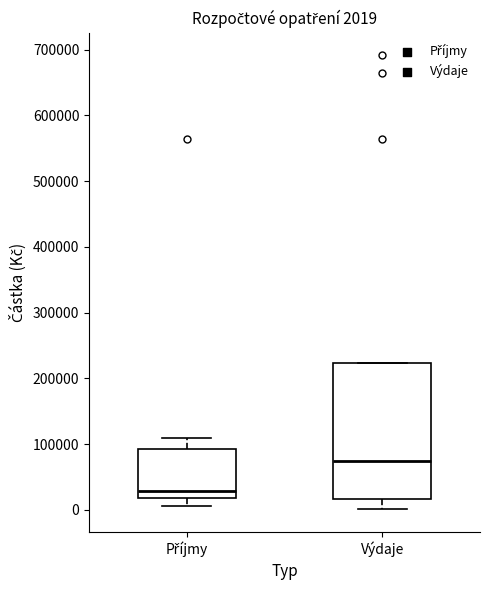

Which box has the lowest median line?

Příjmy